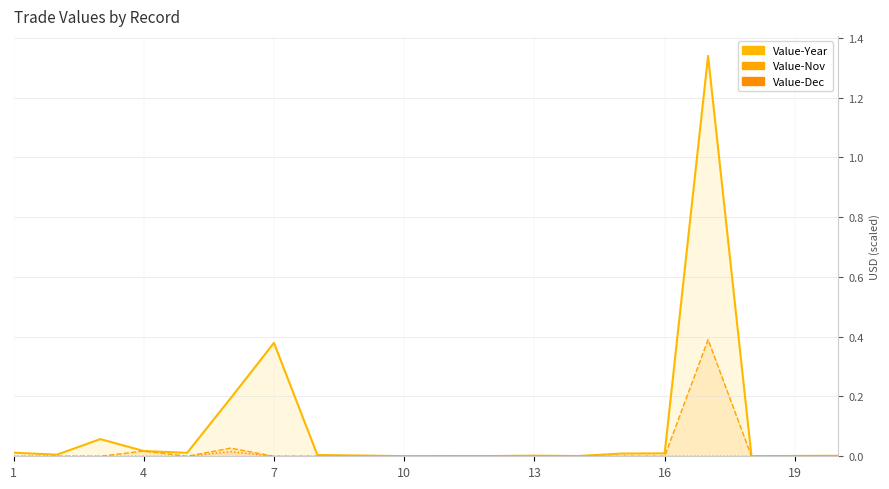

How many lines are shown in the chart?

3